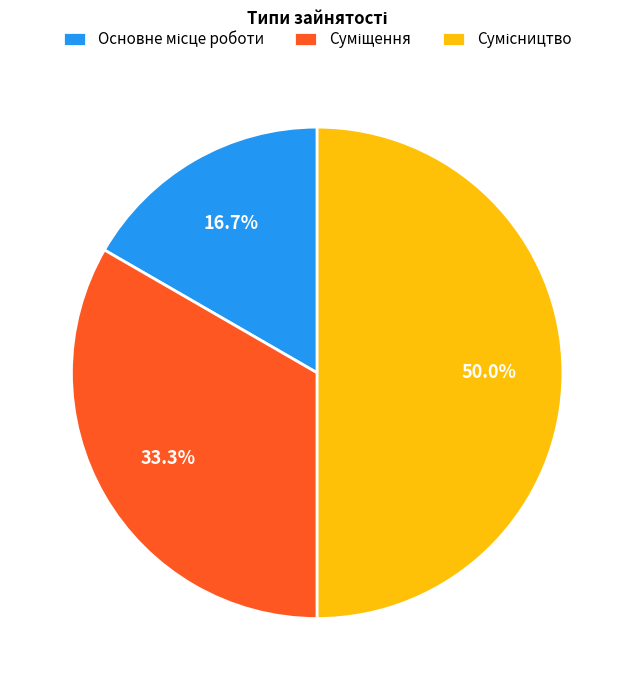

How many slices are in this pie chart?

3